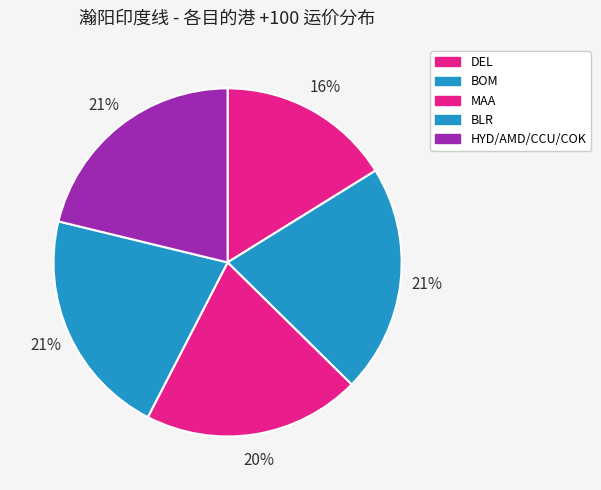

Count the number of slices in the pie.

5